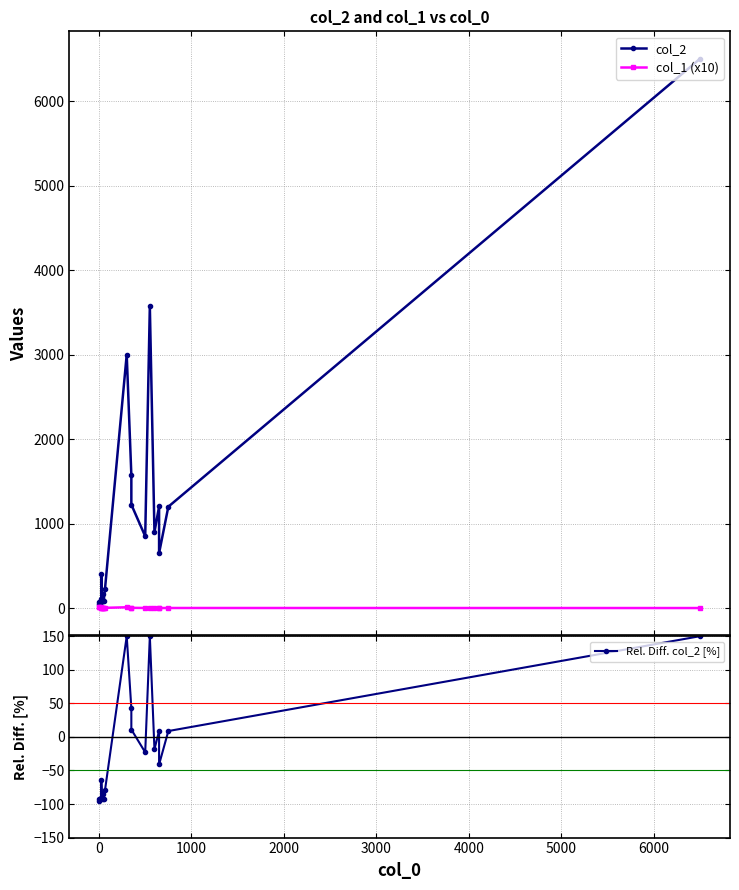

What is the minimum value for Rel. Diff. col_2 [%]?

-95.5